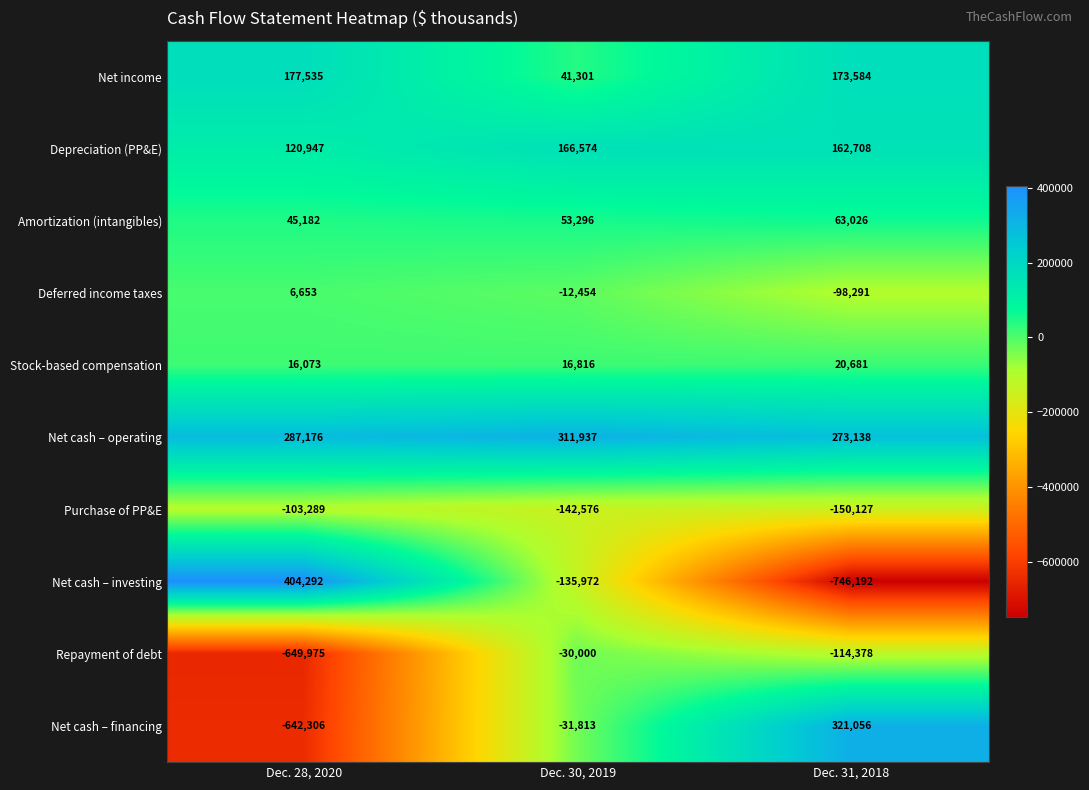

True or false: Repayment of debt has a value of -30000 at Dec. 30, 2019.

True